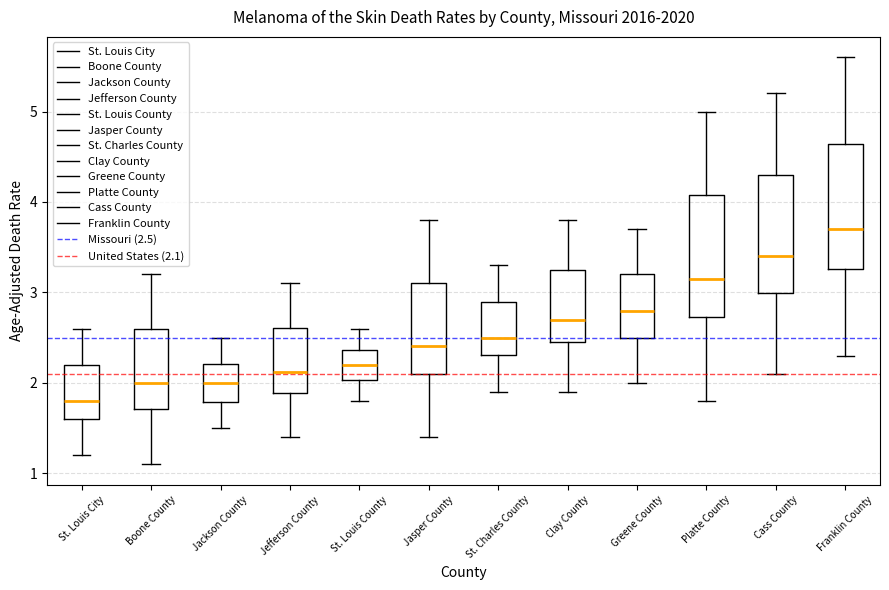

Reading left to right, transcribe this box plot: for each box, give where its median line is, the range the box spans, and where its two whiskers end, as read against the y-axis. The values are not printed on the chart, so give them approximately, as read against the axis.

St. Louis City: median 1.8, box 1.6 to 2.2, whiskers 1.2 to 2.6
Boone County: median 2.0, box 1.7 to 2.6, whiskers 1.1 to 3.2
Jackson County: median 2.0, box 1.8 to 2.2, whiskers 1.5 to 2.5
Jefferson County: median 2.1, box 1.9 to 2.6, whiskers 1.4 to 3.1
St. Louis County: median 2.2, box 2.0 to 2.4, whiskers 1.8 to 2.6
Jasper County: median 2.4, box 2.1 to 3.1, whiskers 1.4 to 3.8
St. Charles County: median 2.5, box 2.3 to 2.9, whiskers 1.9 to 3.3
Clay County: median 2.7, box 2.5 to 3.3, whiskers 1.9 to 3.8
Greene County: median 2.8, box 2.5 to 3.2, whiskers 2.0 to 3.7
Platte County: median 3.1, box 2.7 to 4.1, whiskers 1.8 to 5.0
Cass County: median 3.4, box 3.0 to 4.3, whiskers 2.1 to 5.2
Franklin County: median 3.7, box 3.3 to 4.6, whiskers 2.3 to 5.6